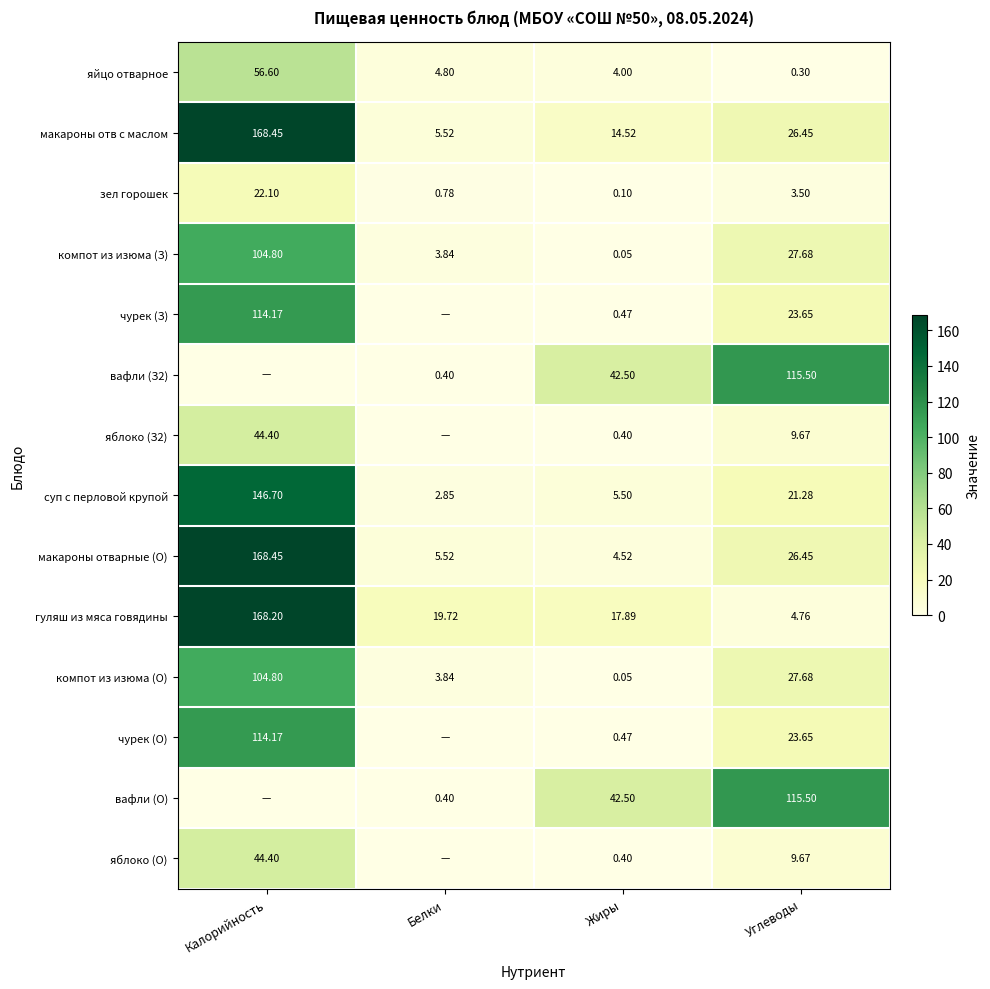

Which category has the highest value in the зел горошек series?

Калорийность